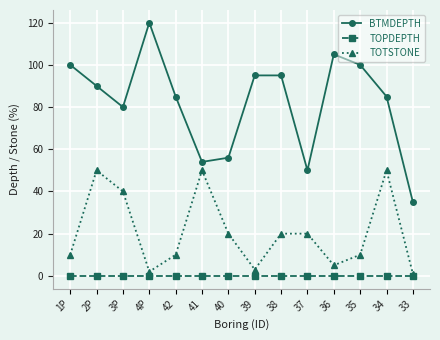

Which category has the highest value in the BTMDEPTH series?

4P